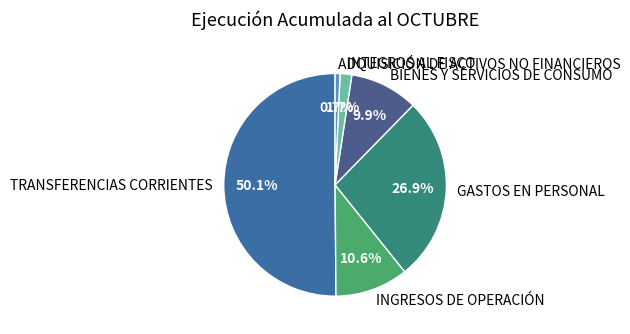

The INGRESOS DE OPERACIÓN slice represents 1% of the pie. True or false?

False